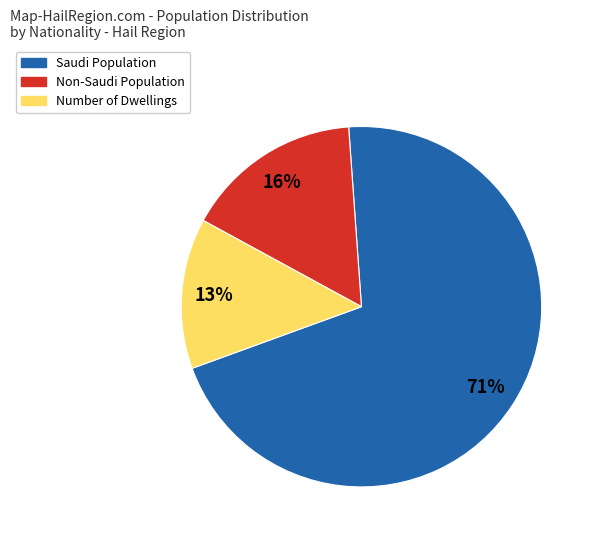

To the nearest percent, what is the average slice percentage?

33%